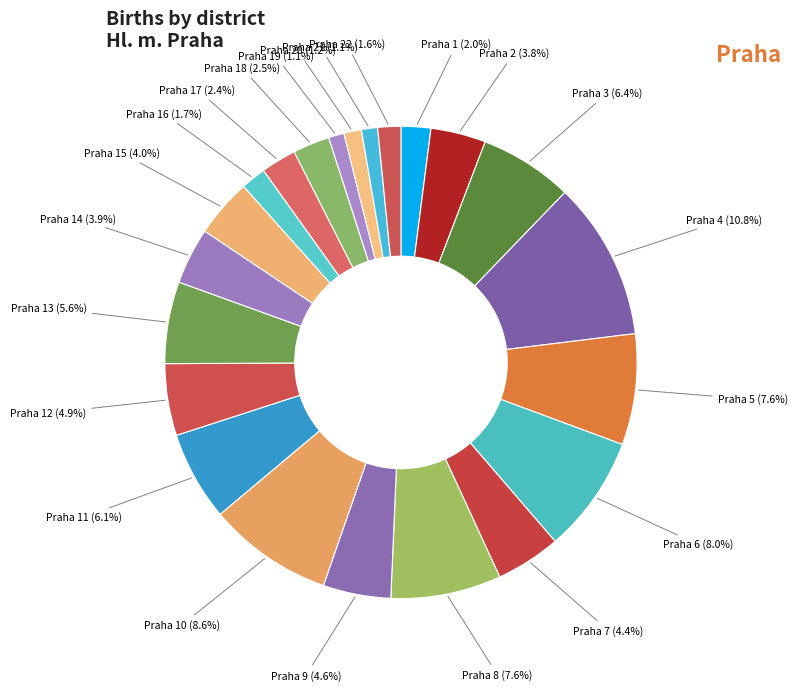

Is it true that Praha 5 is 8% of the pie?

True